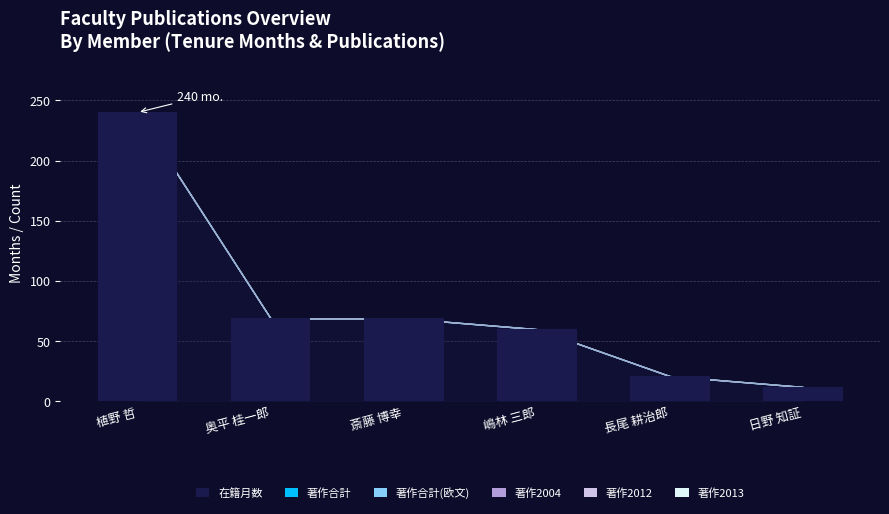

What is the change in value from 斎藤 博幸 to 嶋林 三郎?

-9